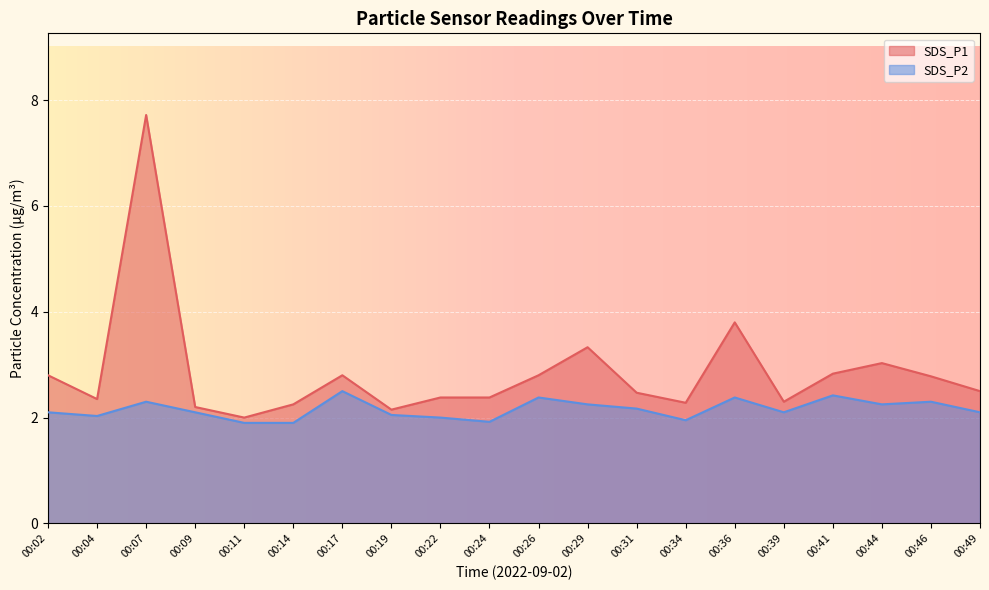

The SDS_P2 series shows 2.3 at 00:46. True or false?

True